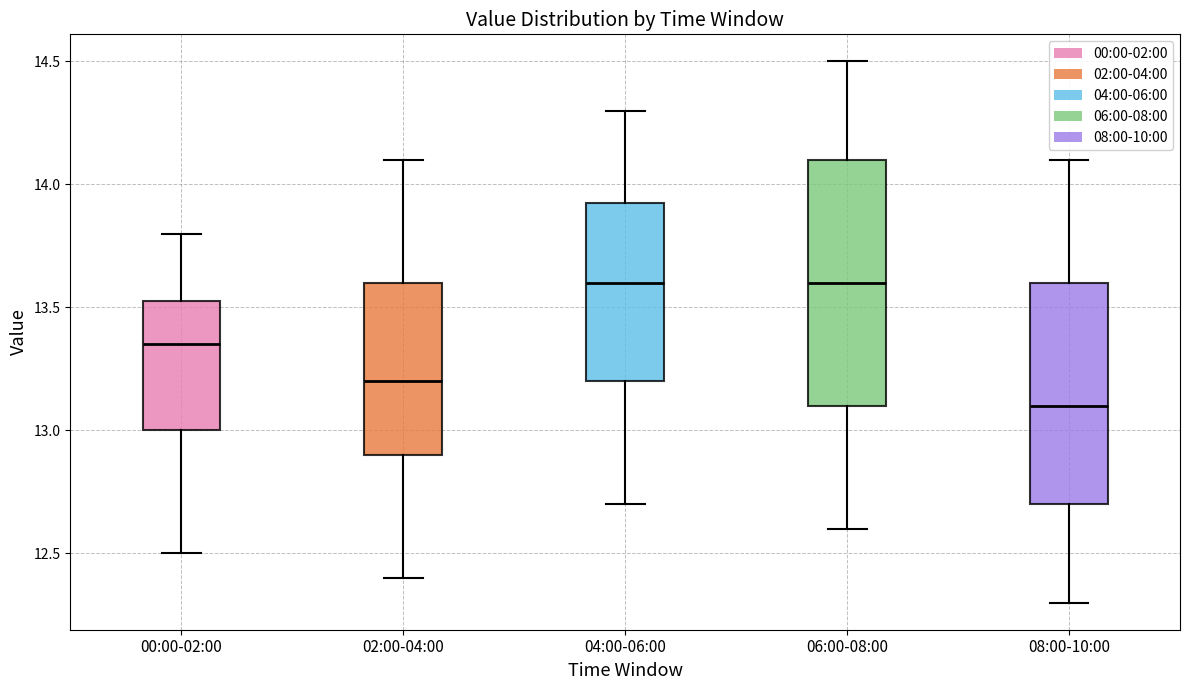

Which box is the tallest, from its lower edge to its upper edge?

06:00-08:00